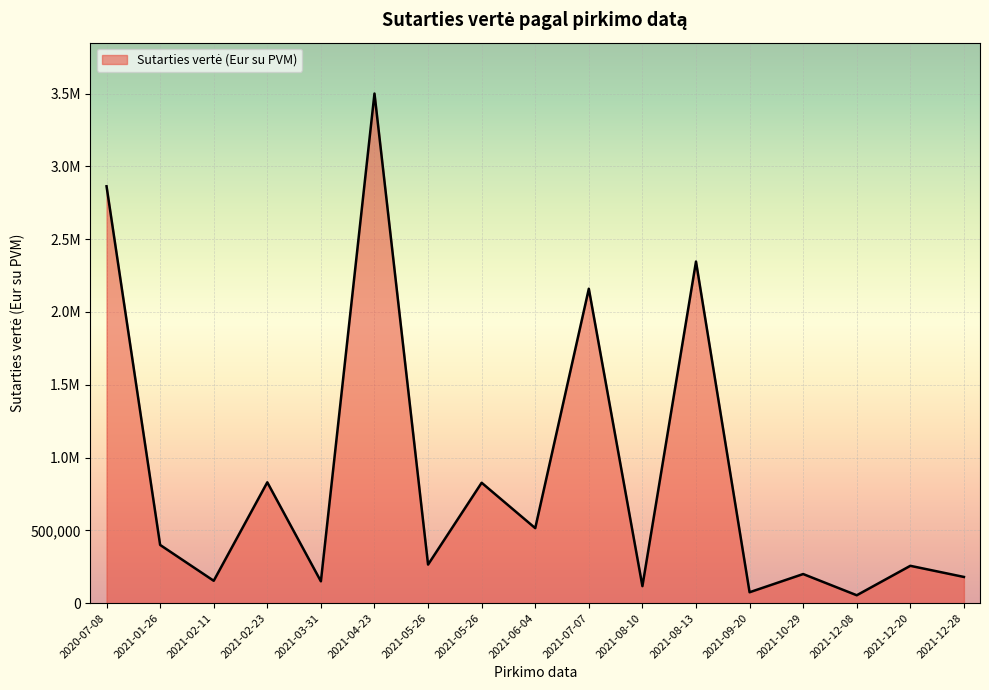

What is the difference between the second highest and second lowest values?

2788159.1